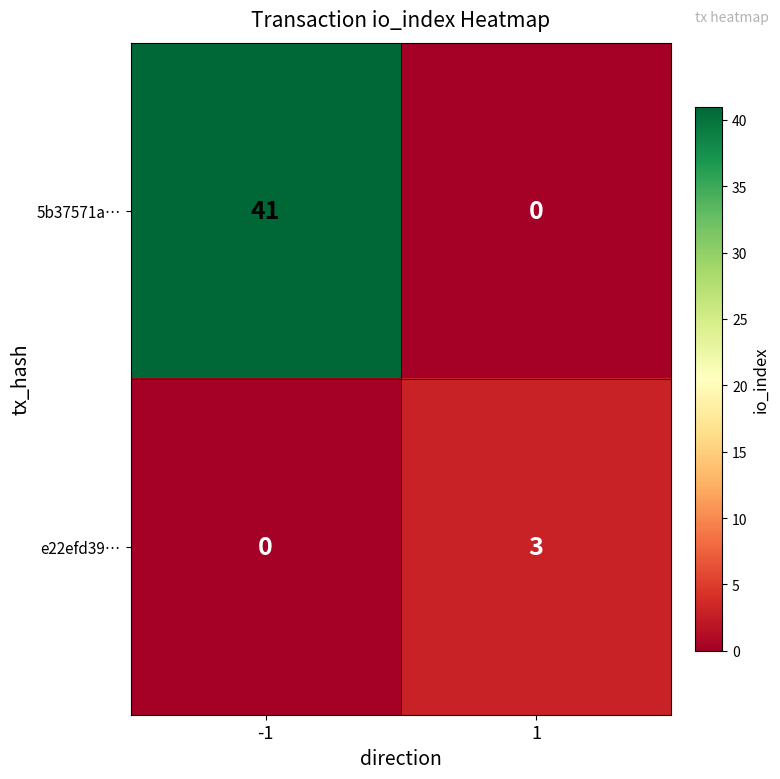

Which series changed the most between -1 and 1?

5b37571a…